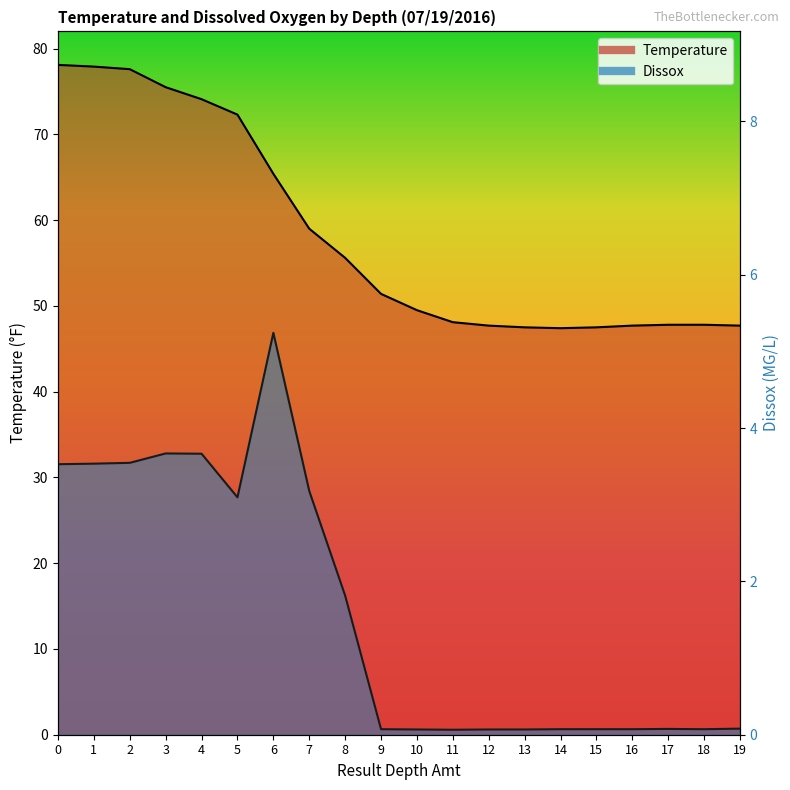

Which category has the lowest value across all series?

11